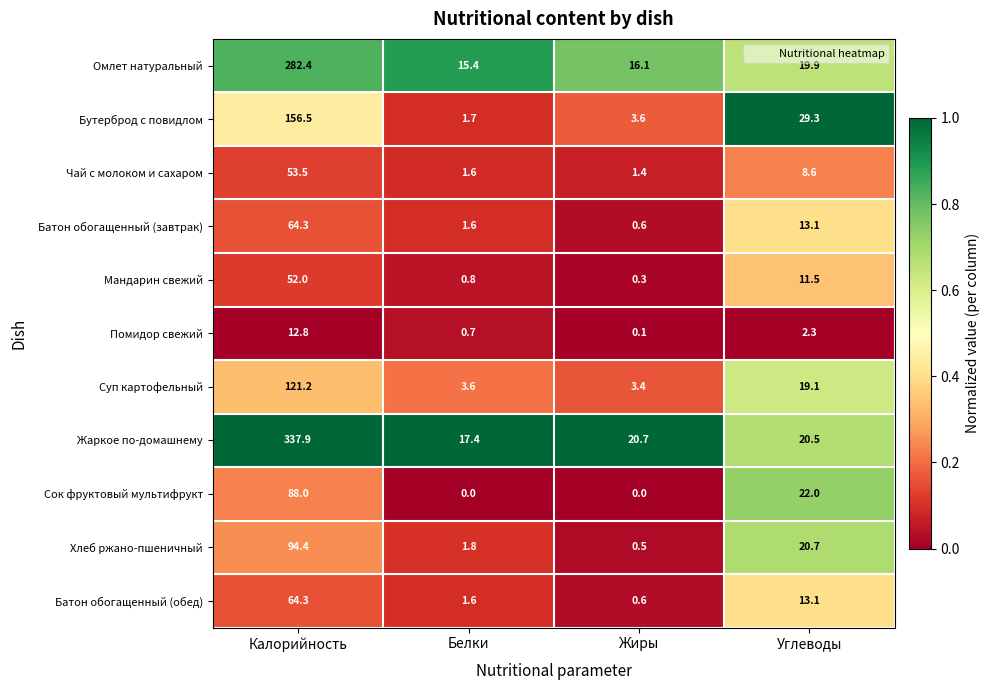

Where is Бутерброд с повидлом nearest to the value 79?

Углеводы